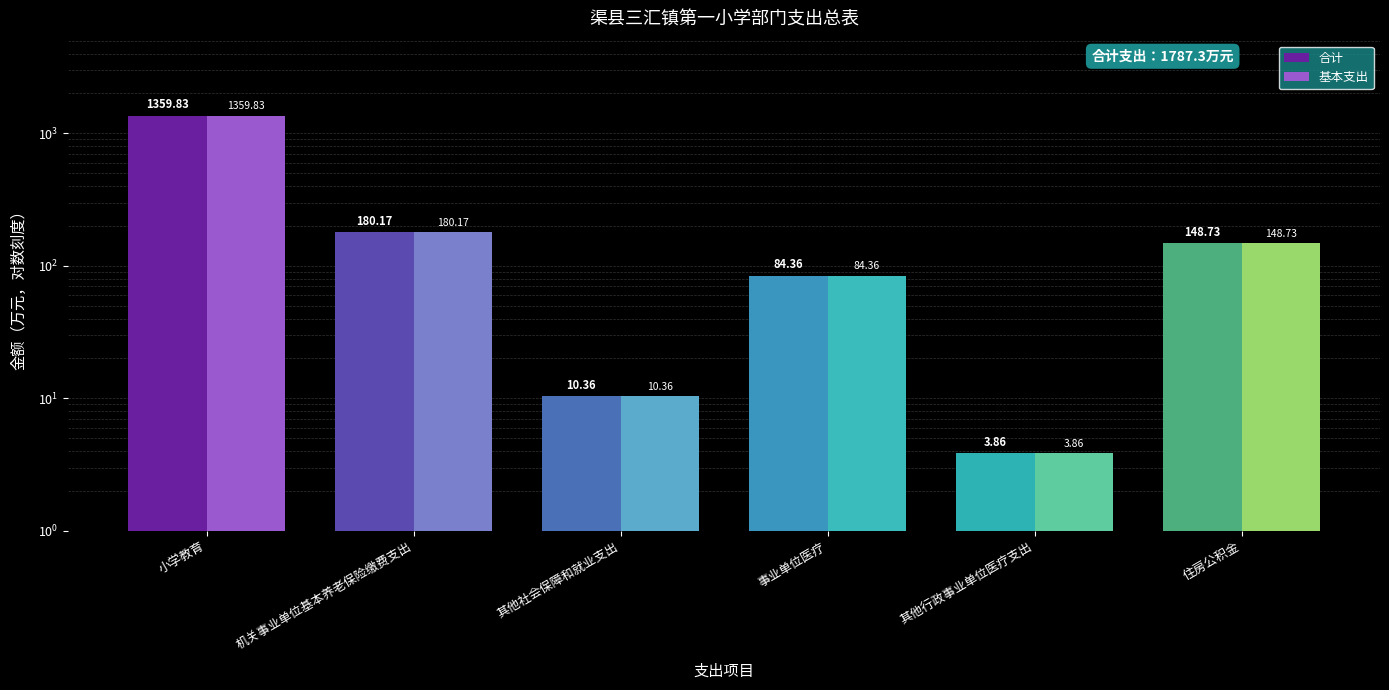

Rank the series at 其他社会保障和就业支出 from highest to lowest value.

合计, 基本支出